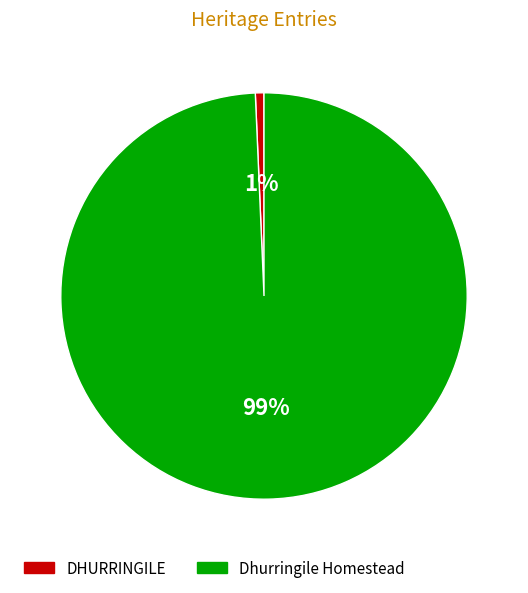

Which slice is the smallest?

DHURRINGILE